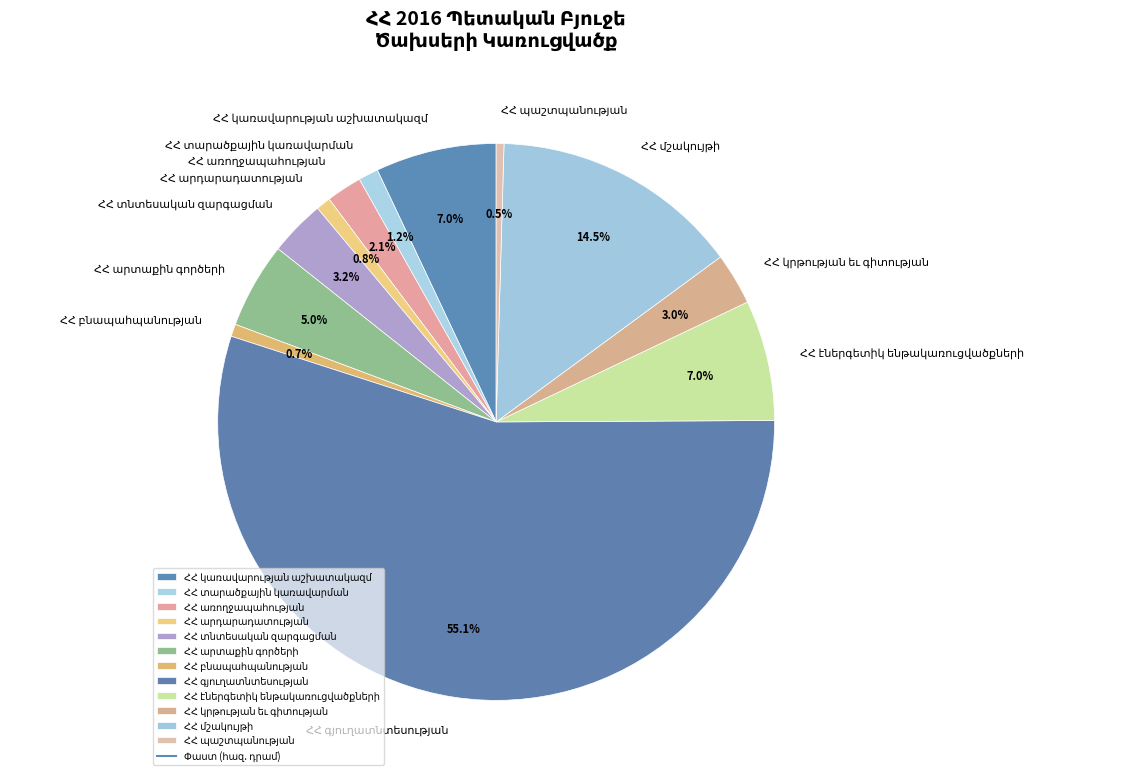

Does any single category account for the majority?

Yes